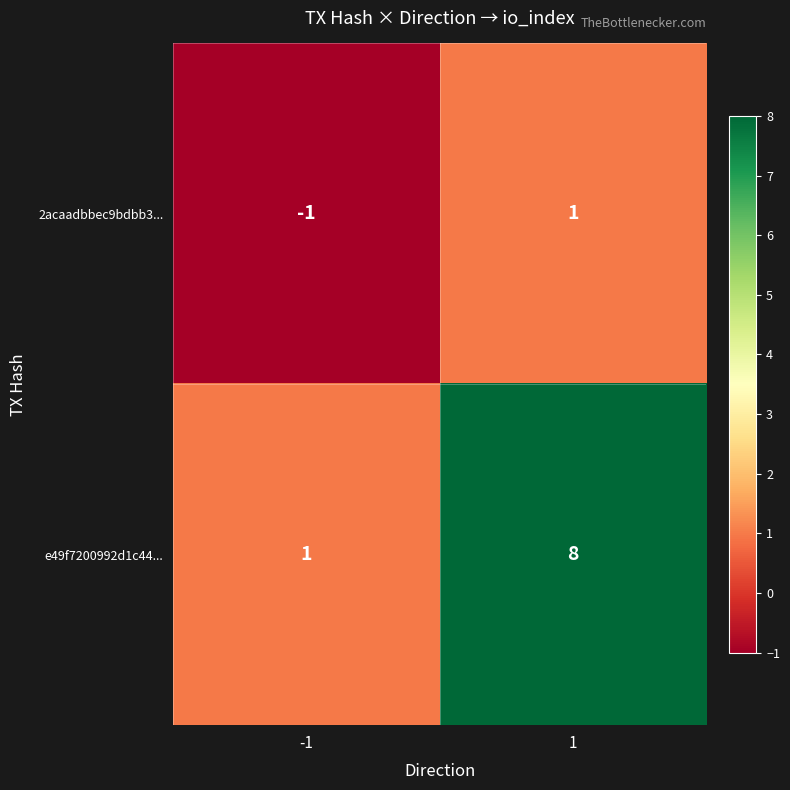

How many values in the e49f7200992d1c44... series are below 8?

1